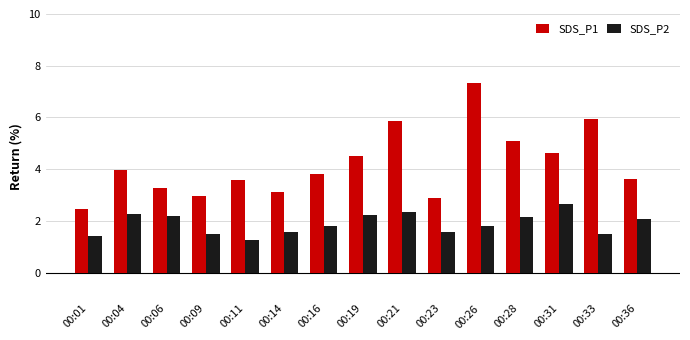

How many bars are there in each group?

2